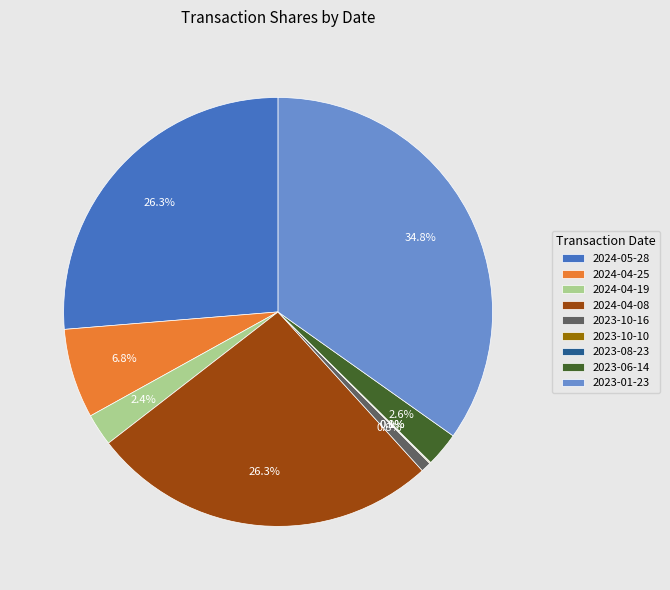

What percentage is the 2023-10-16 slice, to the nearest percent?

1%